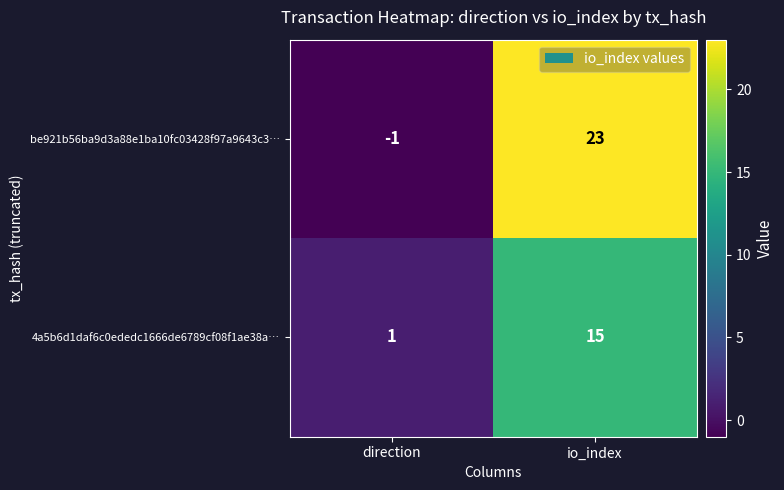

What is the sum of all be921b56ba9d3a88e1ba10fc03428f97a9643c3… values?

22